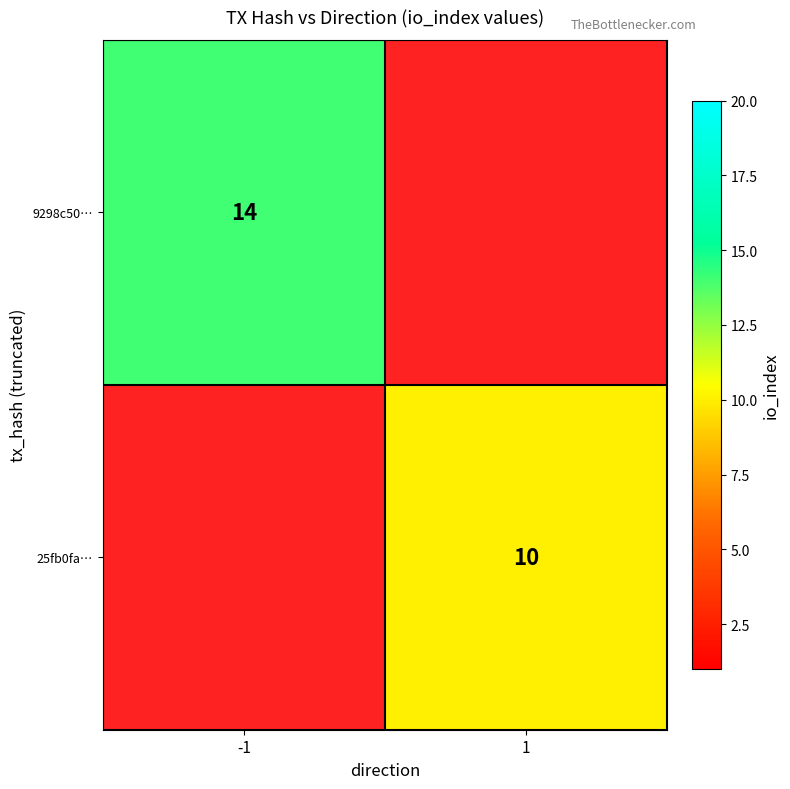

True or false: 25fb0fa… has a value of 14 at 1.

False